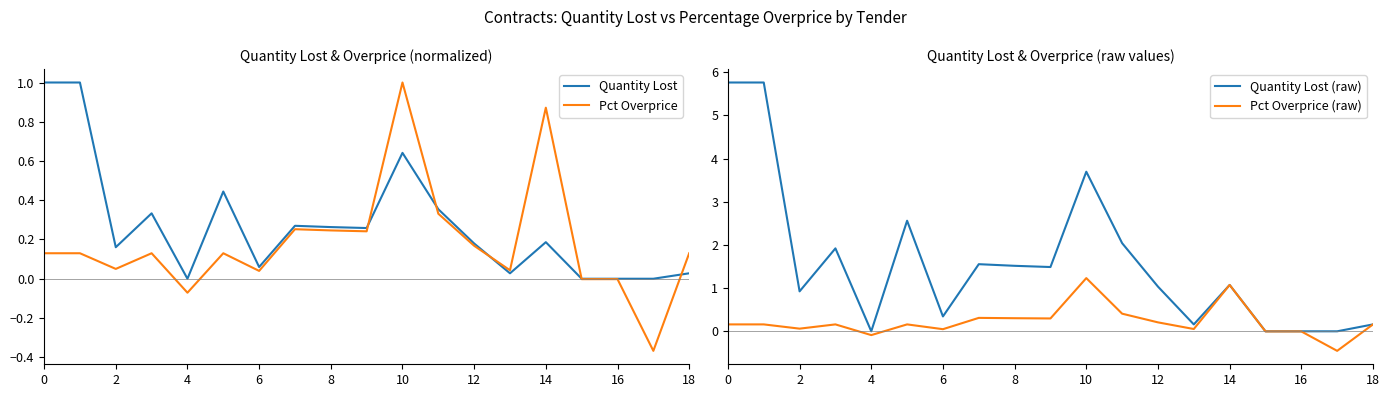

What is the sum of all Pct Overprice (raw) values?

4.3